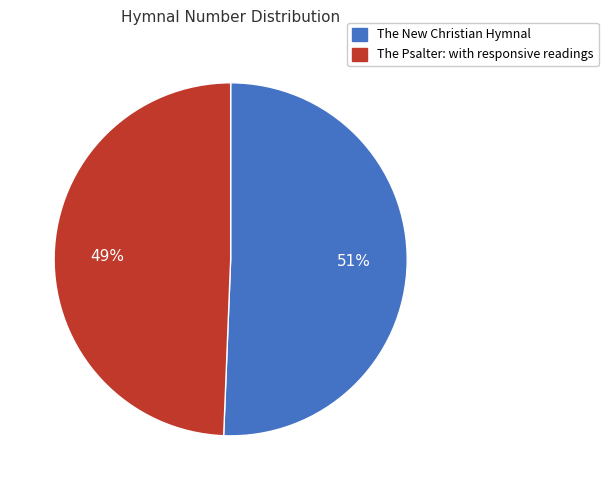

Is it true that The Psalter: with responsive readings is 57% of the pie?

False